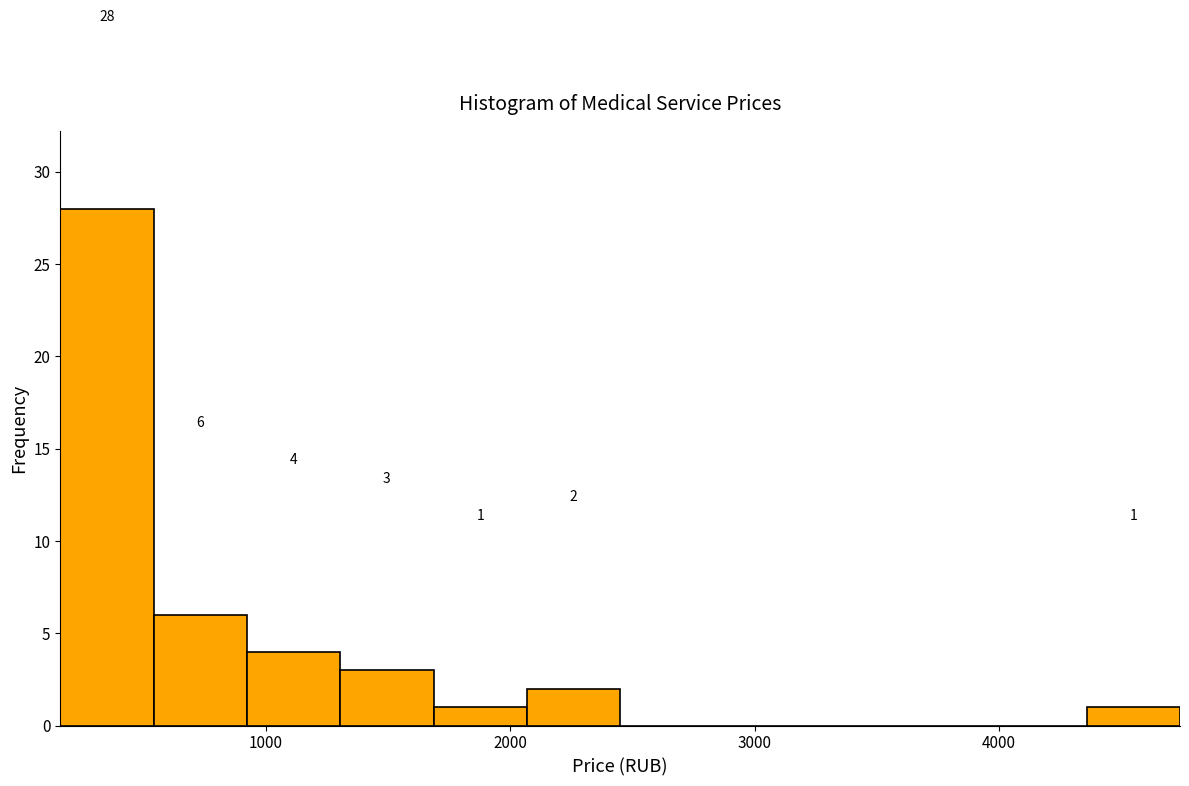

Around what value on the x-axis is the tallest bar? Give the approximate position of its centre, as read against the axis.

400